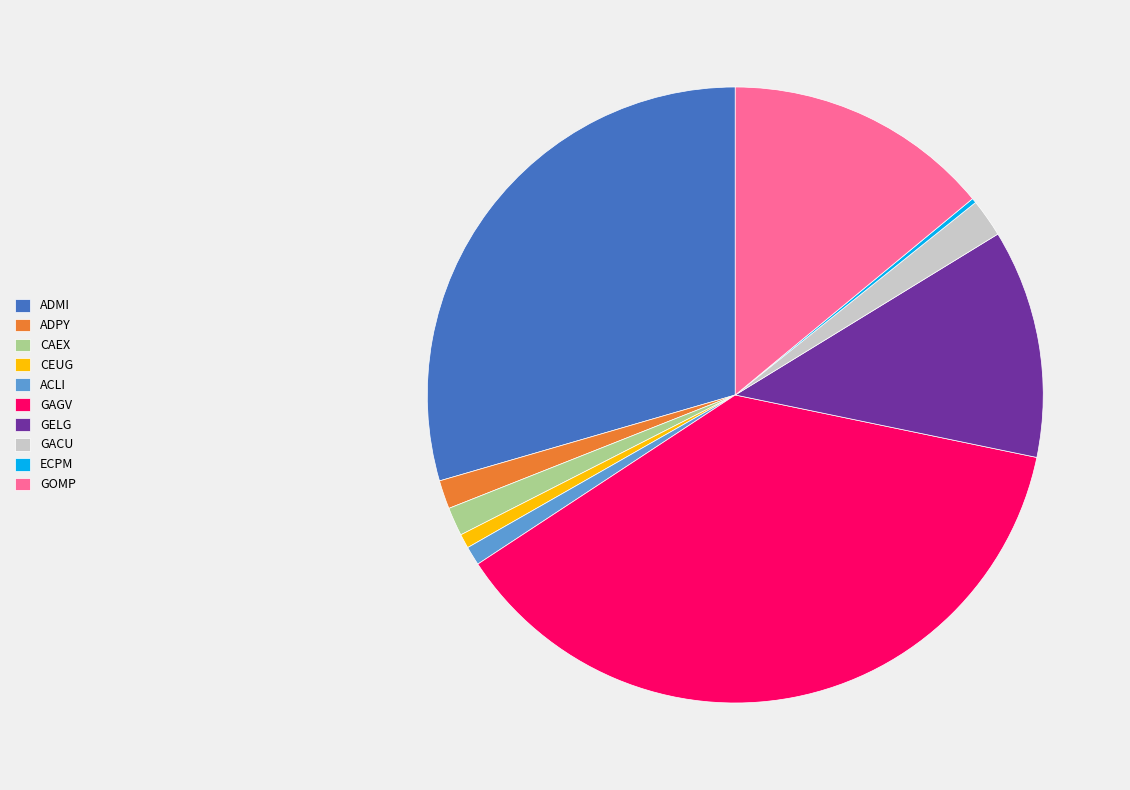

Between CEUG and GAGV, which is larger?

GAGV